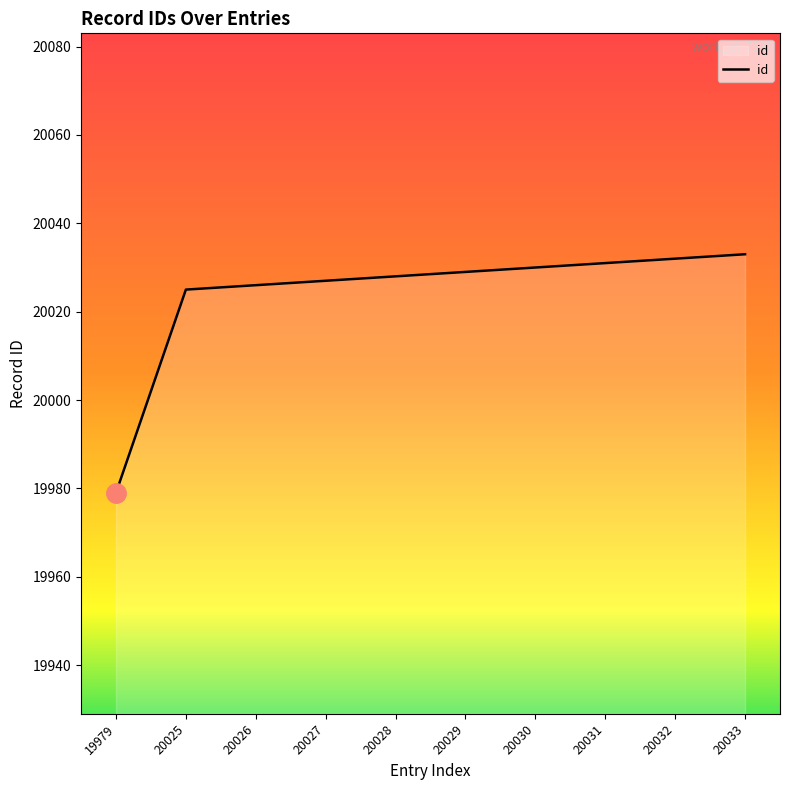

How many values are below 20029?

5